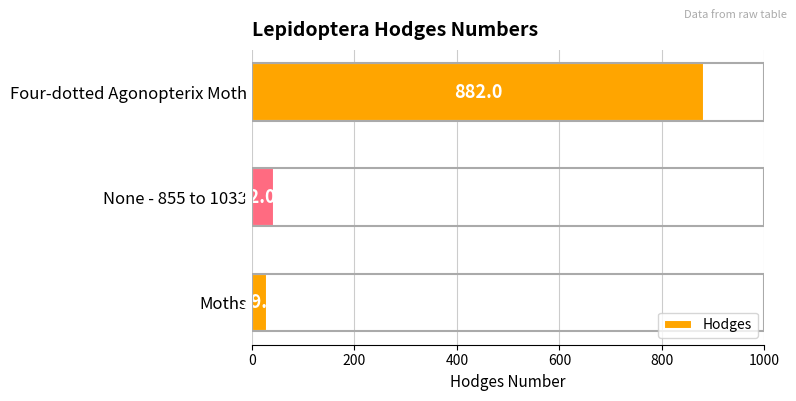

At which category does the chart reach its minimum across all series?

Moths